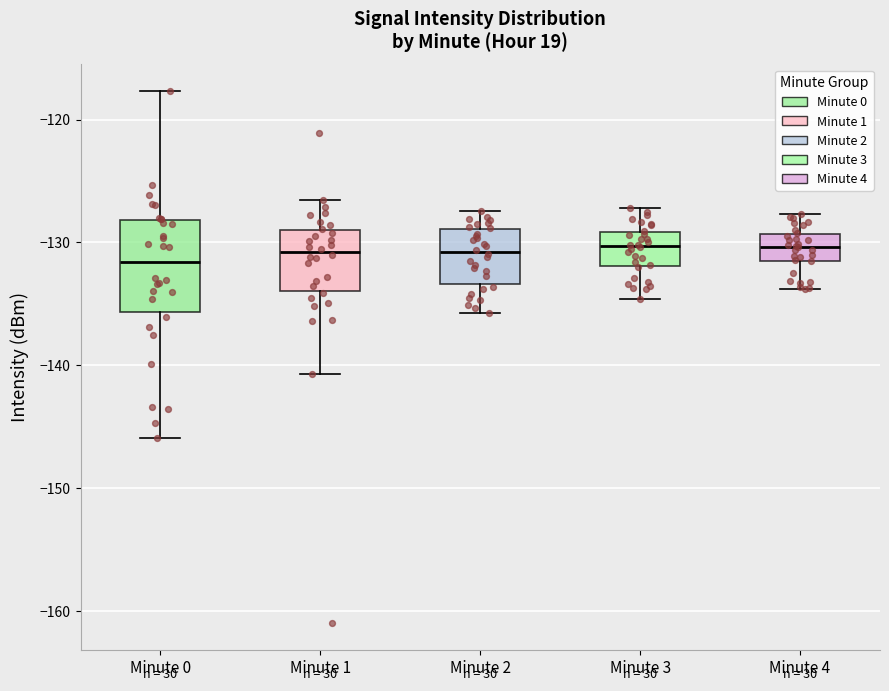

Which box is the tallest, from its lower edge to its upper edge?

Minute 0